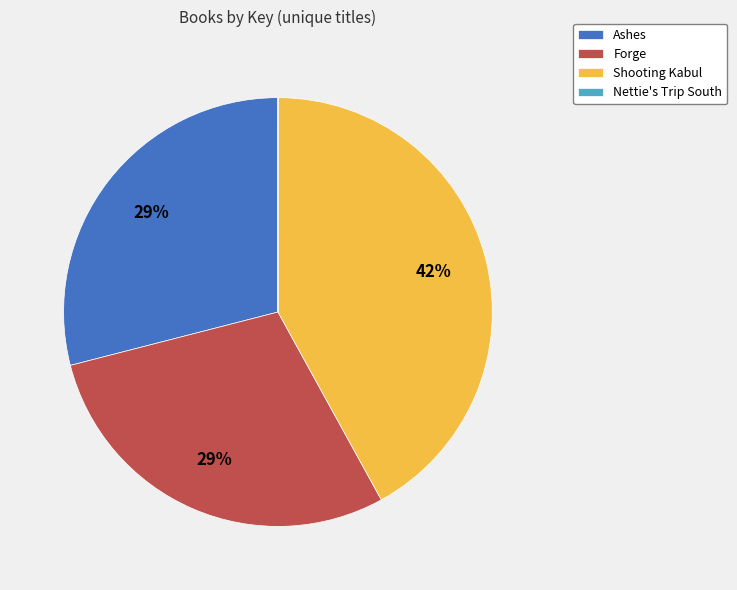

Between Shooting Kabul and Ashes, which is larger?

Shooting Kabul